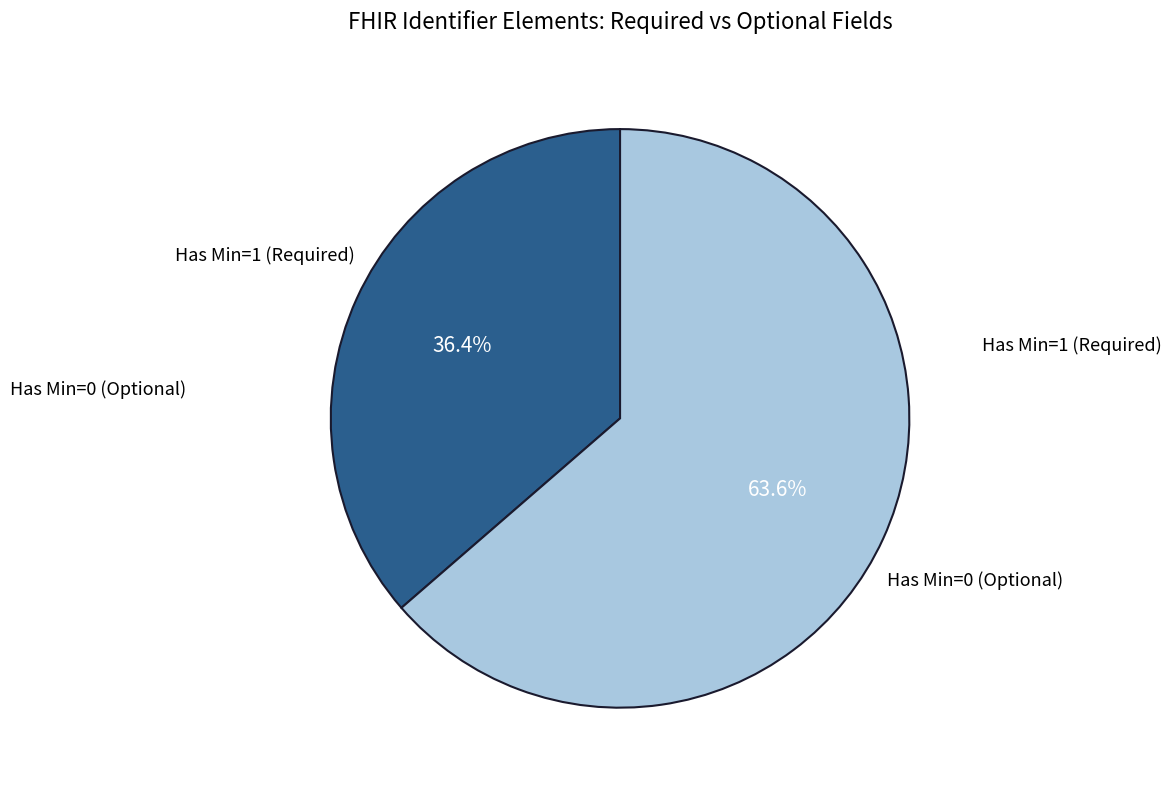

What is the total percentage of Has Min=0 (Optional) and Has Min=1 (Required)?

100.0%